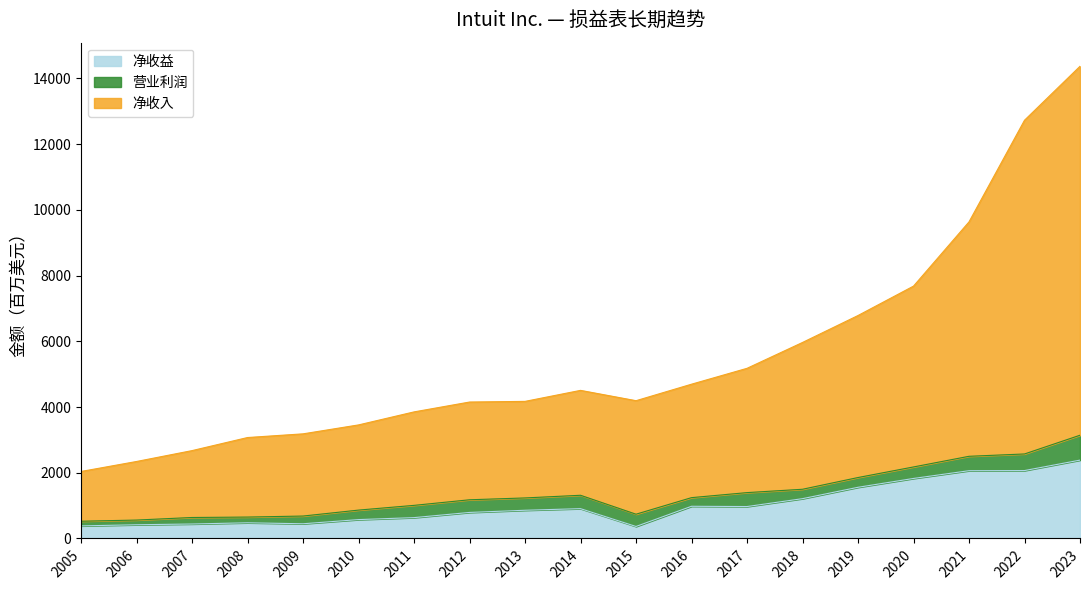

What are all the series names shown in the legend?

净收益, 营业利润, 净收入